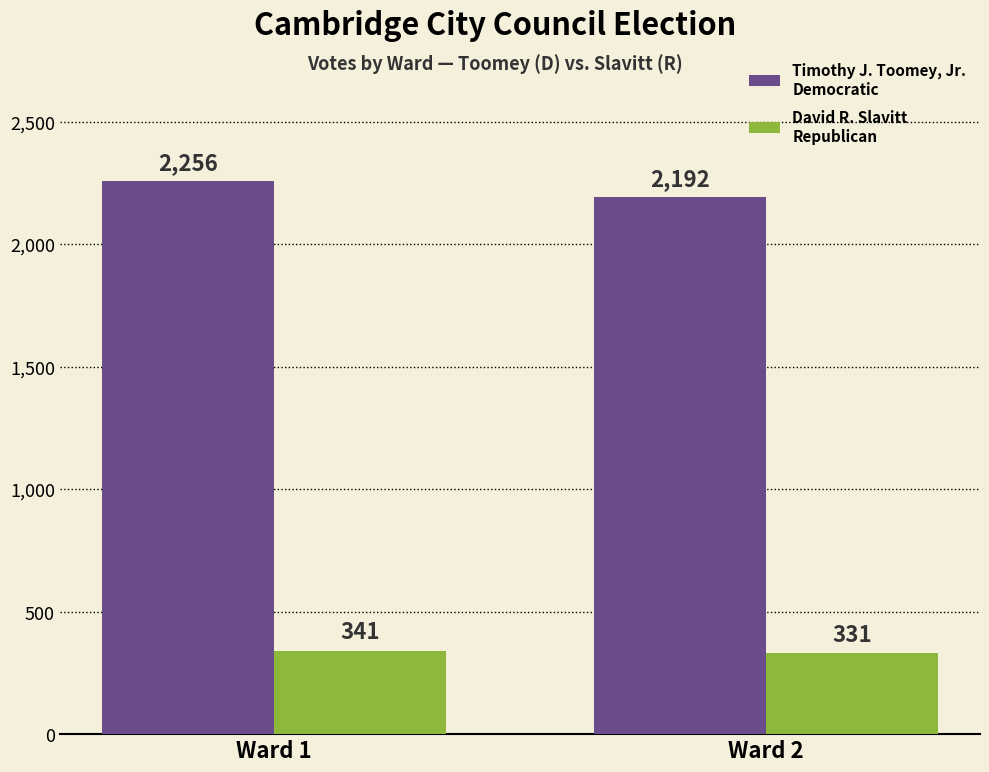

What is the total value across all series at Ward 1?

2597